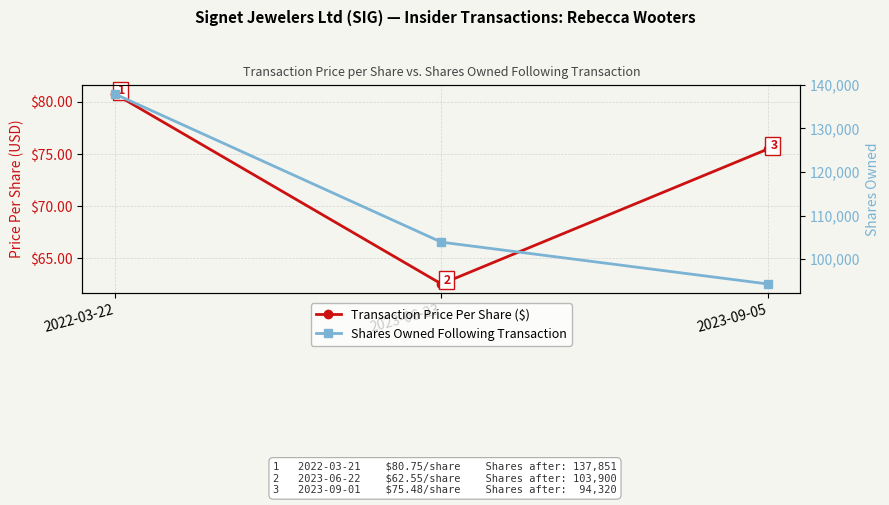

The Transaction Price Per Share ($) series shows 80.8 at 2022-03-22. True or false?

True